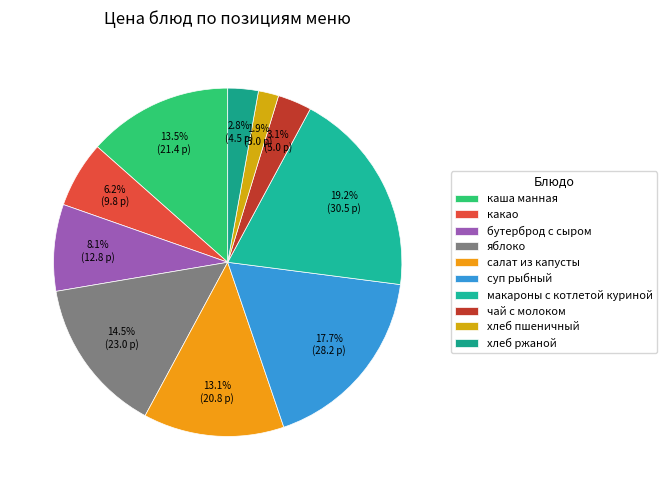

What percentage is the хлеб ржаной slice, to the nearest percent?

3%